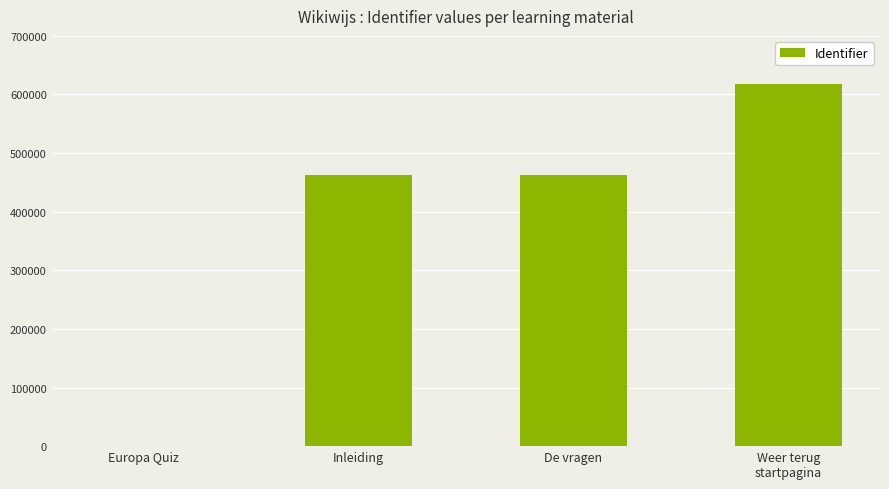

What is the sum of the values at Inleiding and Weer terug
startpagina?

1080620